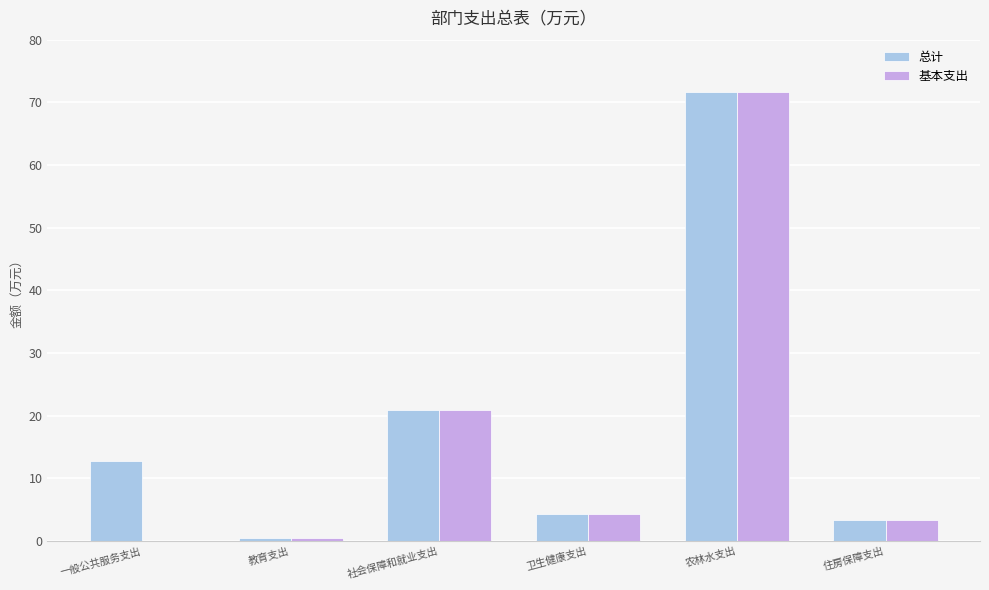

Reading right to left, extract all data points from this chart.

总计: 住房保障支出=3.4	农林水支出=71.7	卫生健康支出=4.3	社会保障和就业支出=21.0	教育支出=0.4	一般公共服务支出=12.8
基本支出: 住房保障支出=3.4	农林水支出=71.7	卫生健康支出=4.3	社会保障和就业支出=21.0	教育支出=0.4	一般公共服务支出=0.0